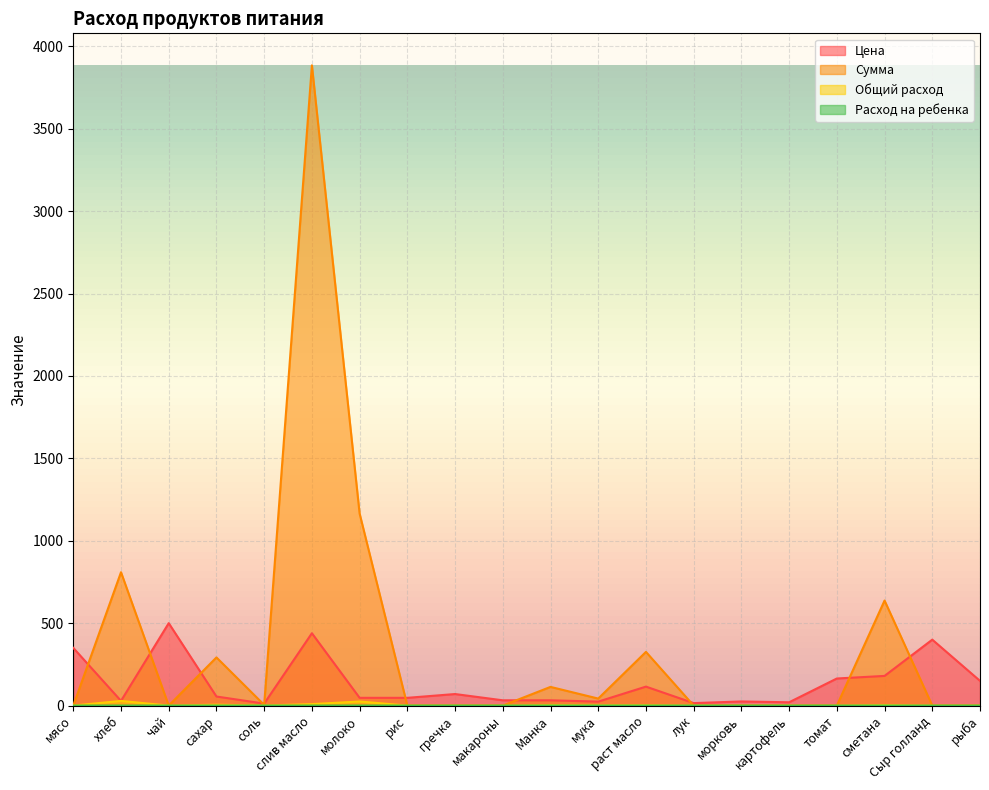

Which series has the largest total across all categories?

Сумма